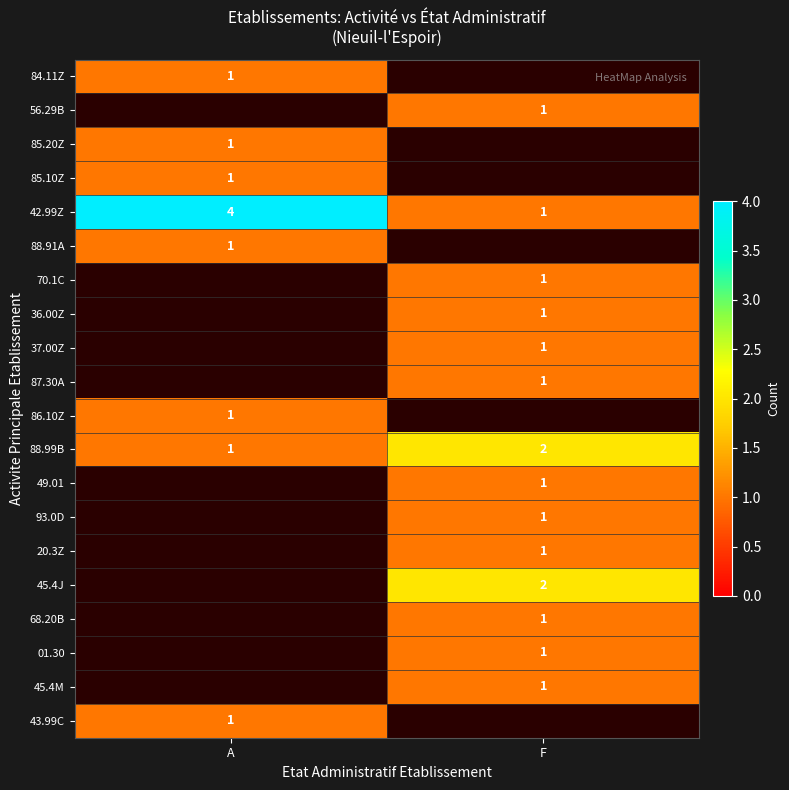

The value of 43.99C at A is 0.4. True or false?

False